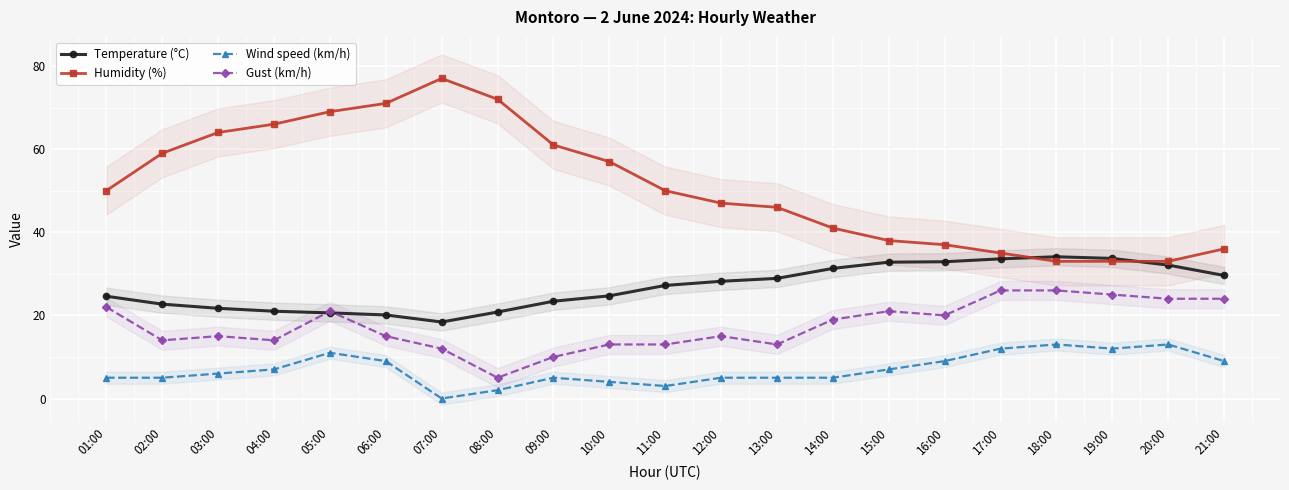

Is it true that Temperature (°C) equals 14.3 at 03:00?

False